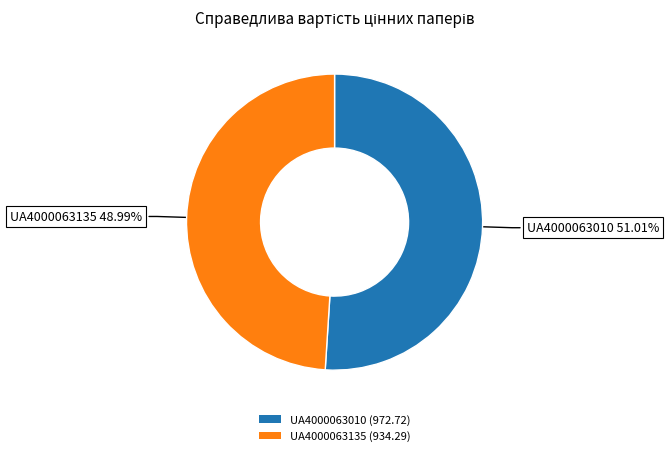

Which slice is the smallest?

UA4000063135